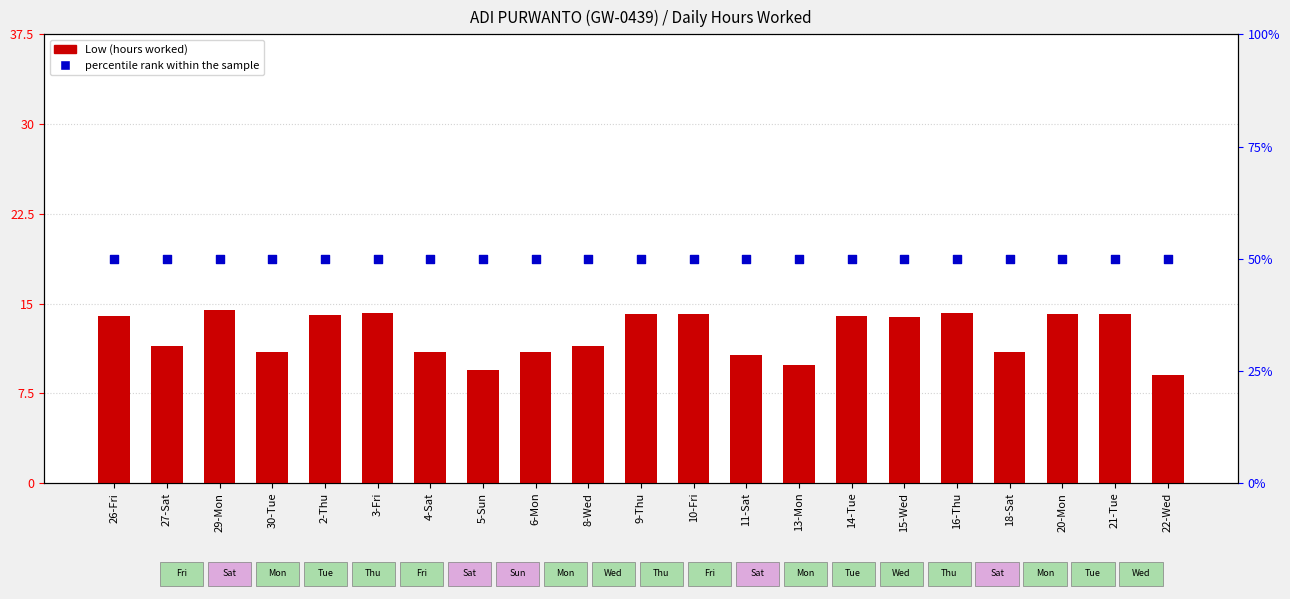

Is the value of percentile rank within the sample at 3-Fri greater than the value of Low (hours worked) at 9-Thu?

Yes